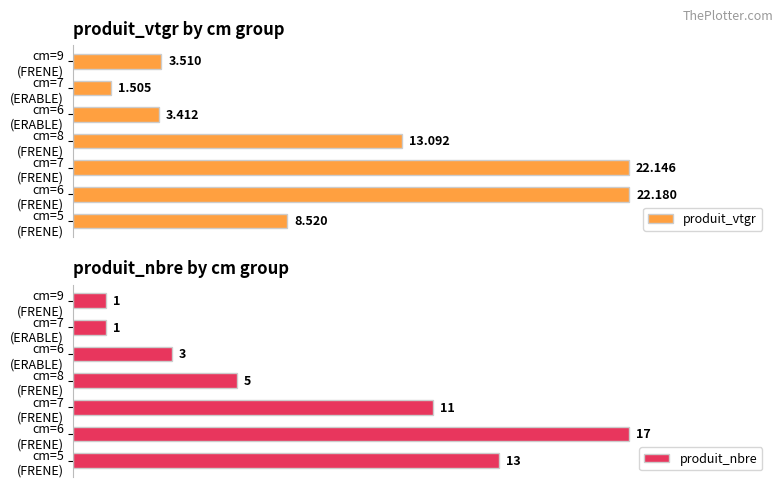

What is the sum of all produit_vtgr values?

74.4